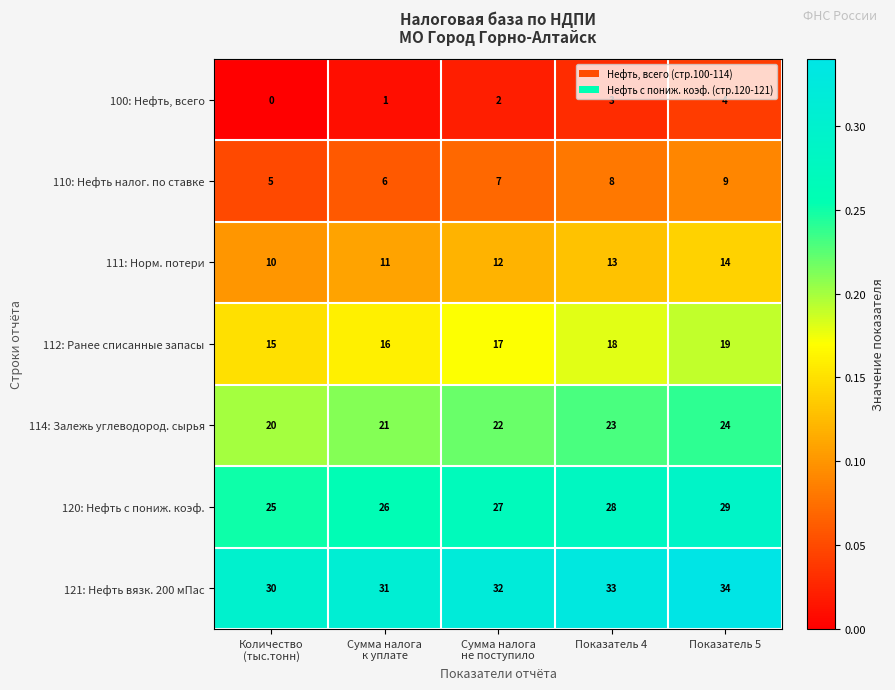

Is it true that 121: Нефть вязк. 200 мПас equals 33 at Показатель 4?

True